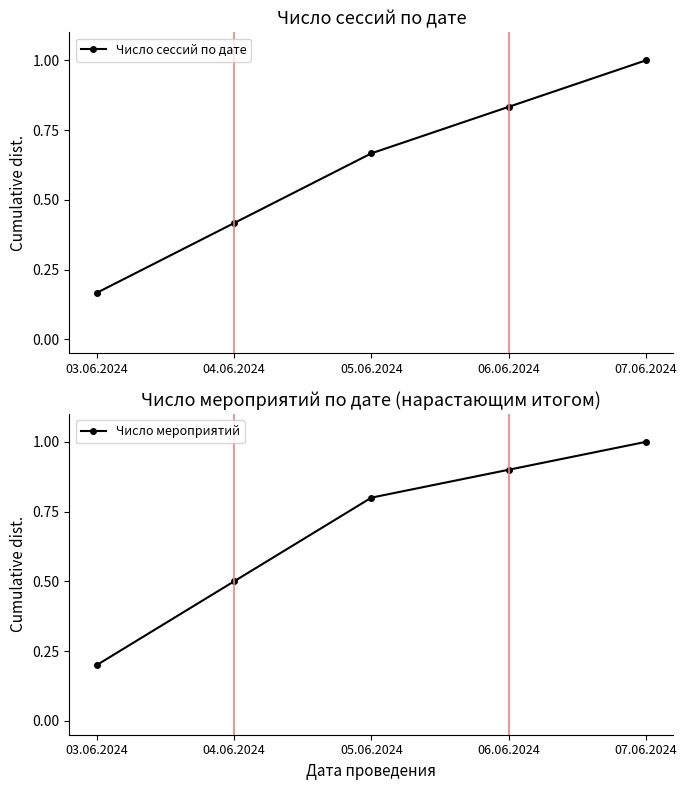

What is the minimum value for Число сессий по дате?

0.2